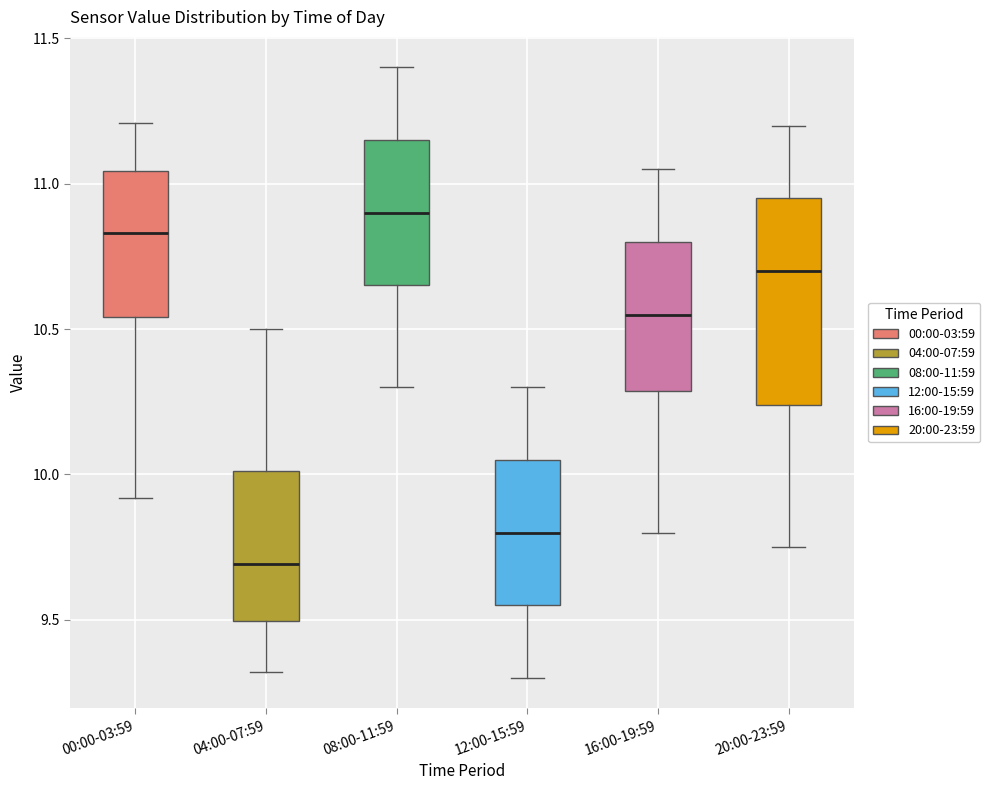

Where does the lower whisker of the box for 20:00-23:59 end on the y-axis? The values are not printed on the chart, so give them approximately, as read against the axis.

9.75